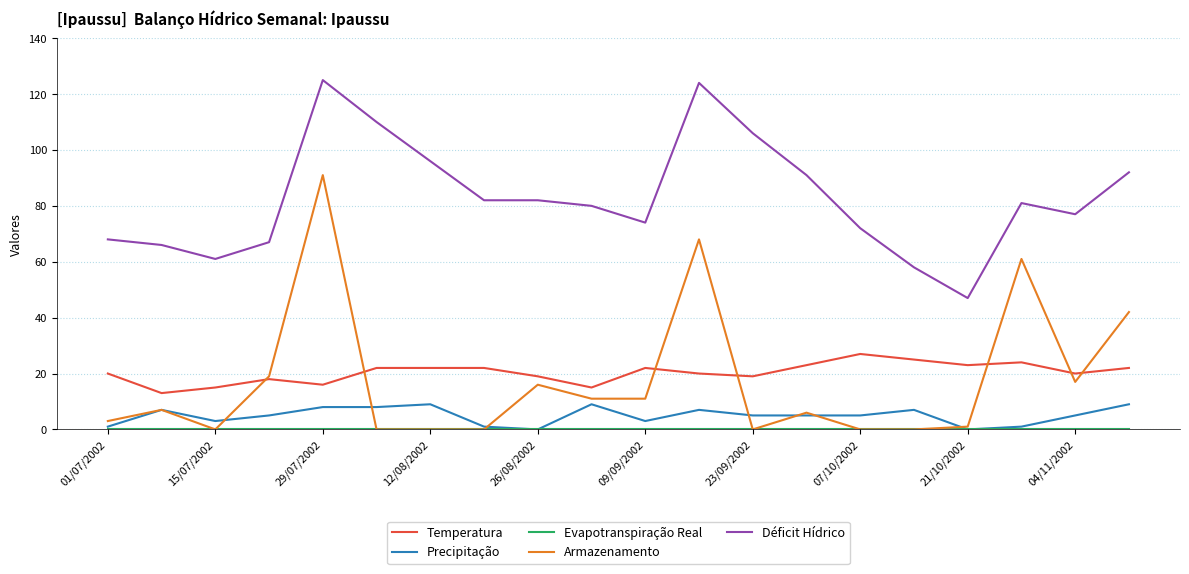

What is the maximum value shown in the chart?

125